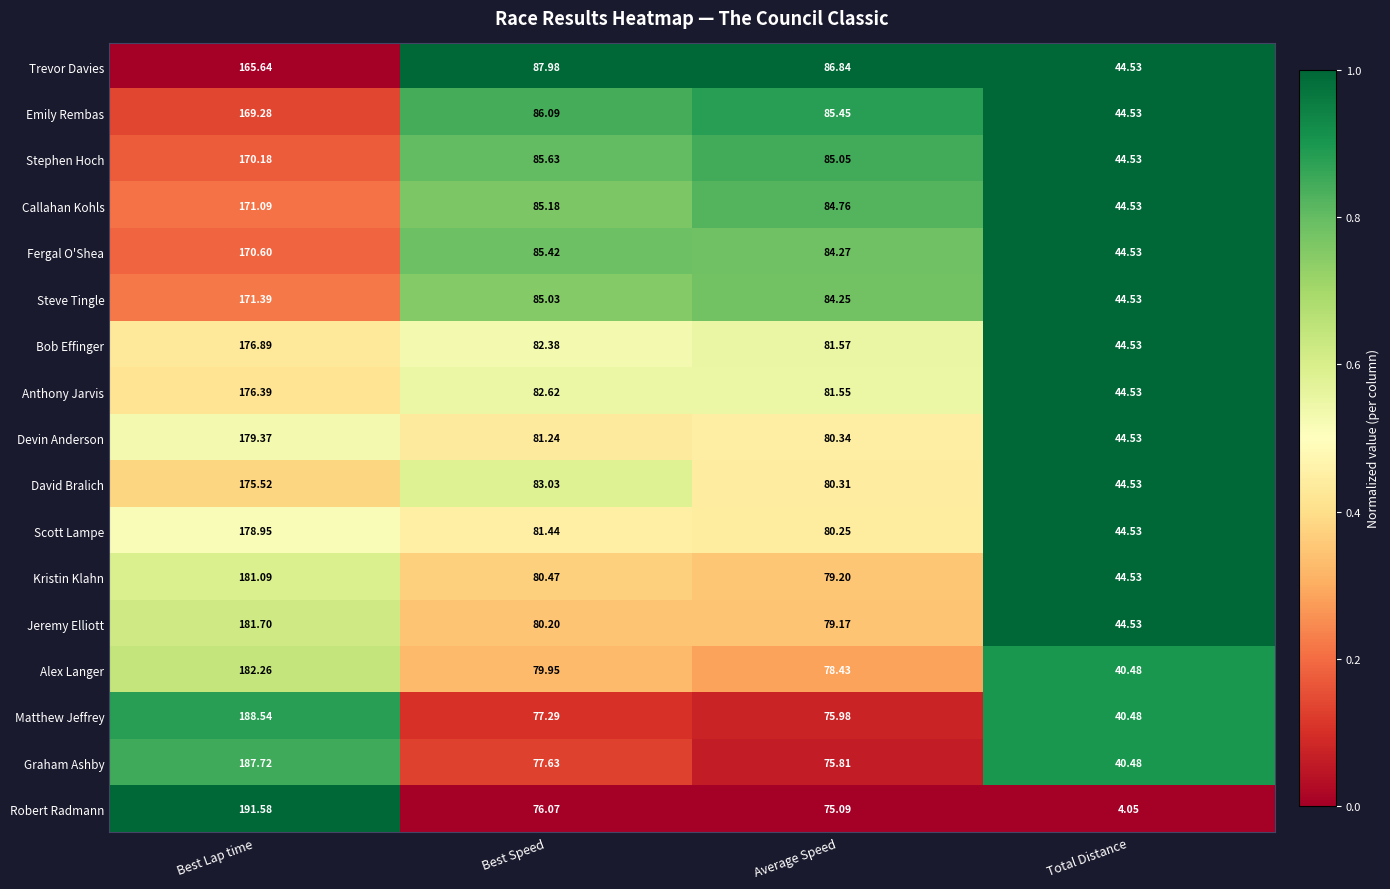

Is the value of Graham Ashby at Total Distance greater than the value of Stephen Hoch at Best Speed?

No